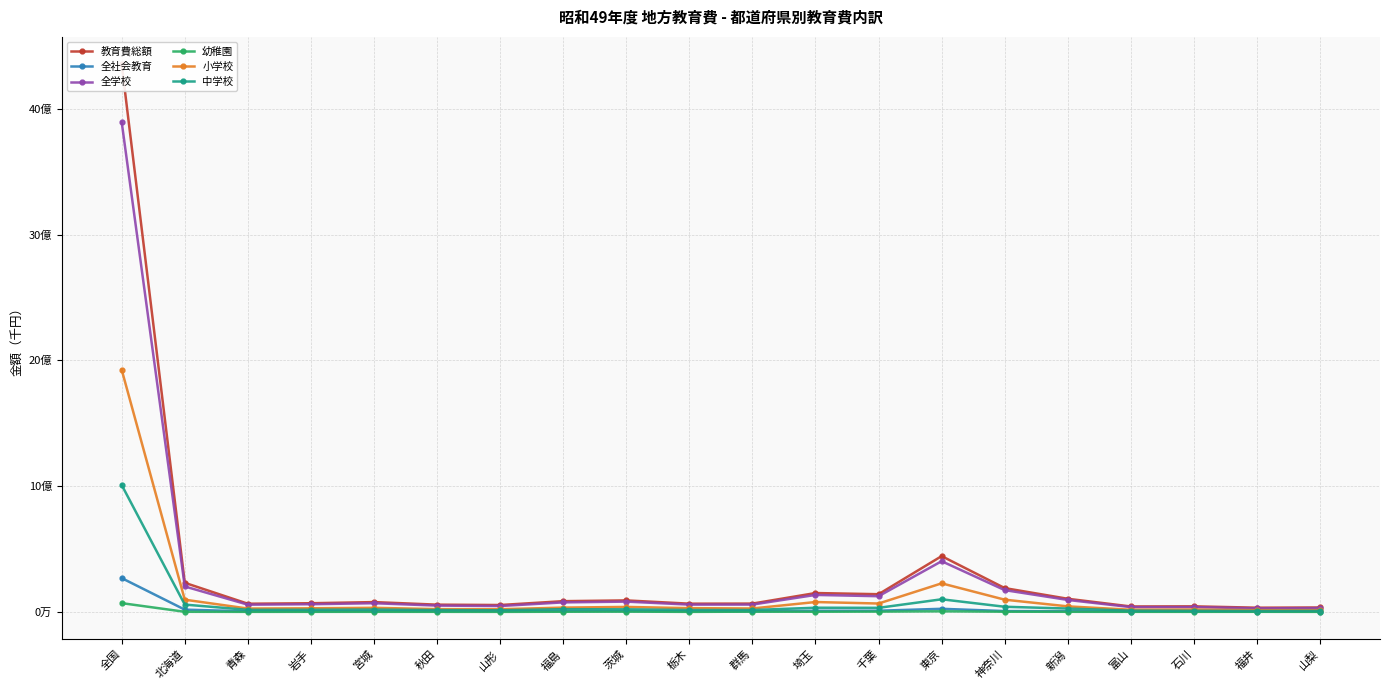

Is the value of 中学校 at 茨城 greater than the value of 全社会教育 at 福島?

Yes